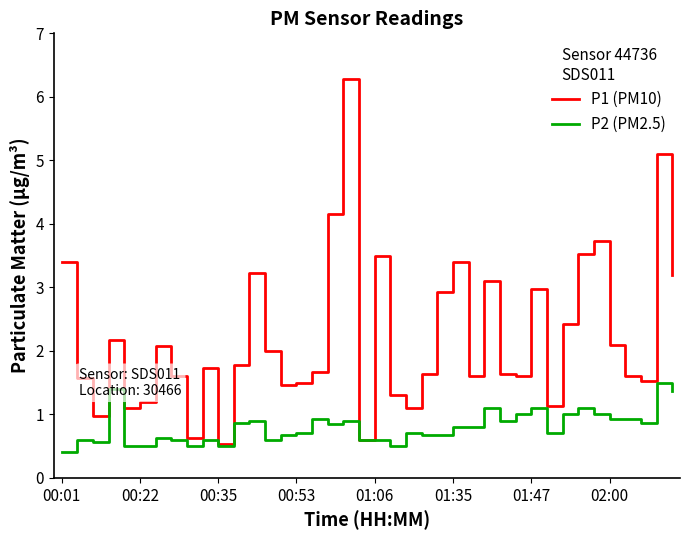

True or false: P2 (PM2.5) has more than 0 points higher than both neighbors.

True